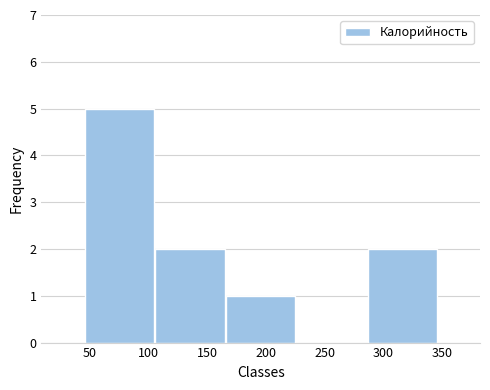

Reading left to right, transcribe this chart: for each bar, give the range it covers on the x-axis and its height. Neither the bar edges nor the heights are printed on the chart, so give them approximately, as read against the axes.

45 to 105: 5
105 to 165: 2
165 to 225: 1
225 to 285: 0
285 to 345: 2